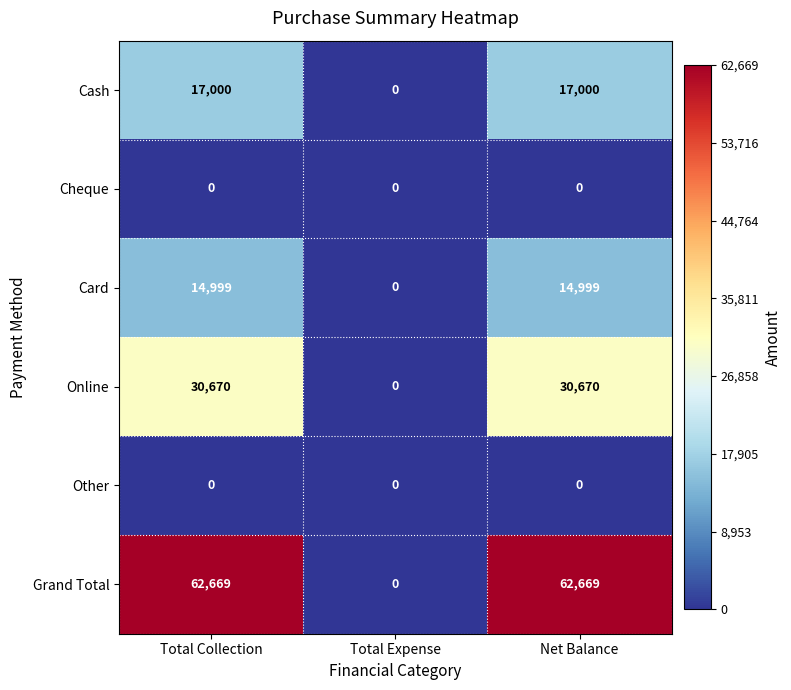

What is the difference between the maximum and minimum values in the Grand Total series?

62669